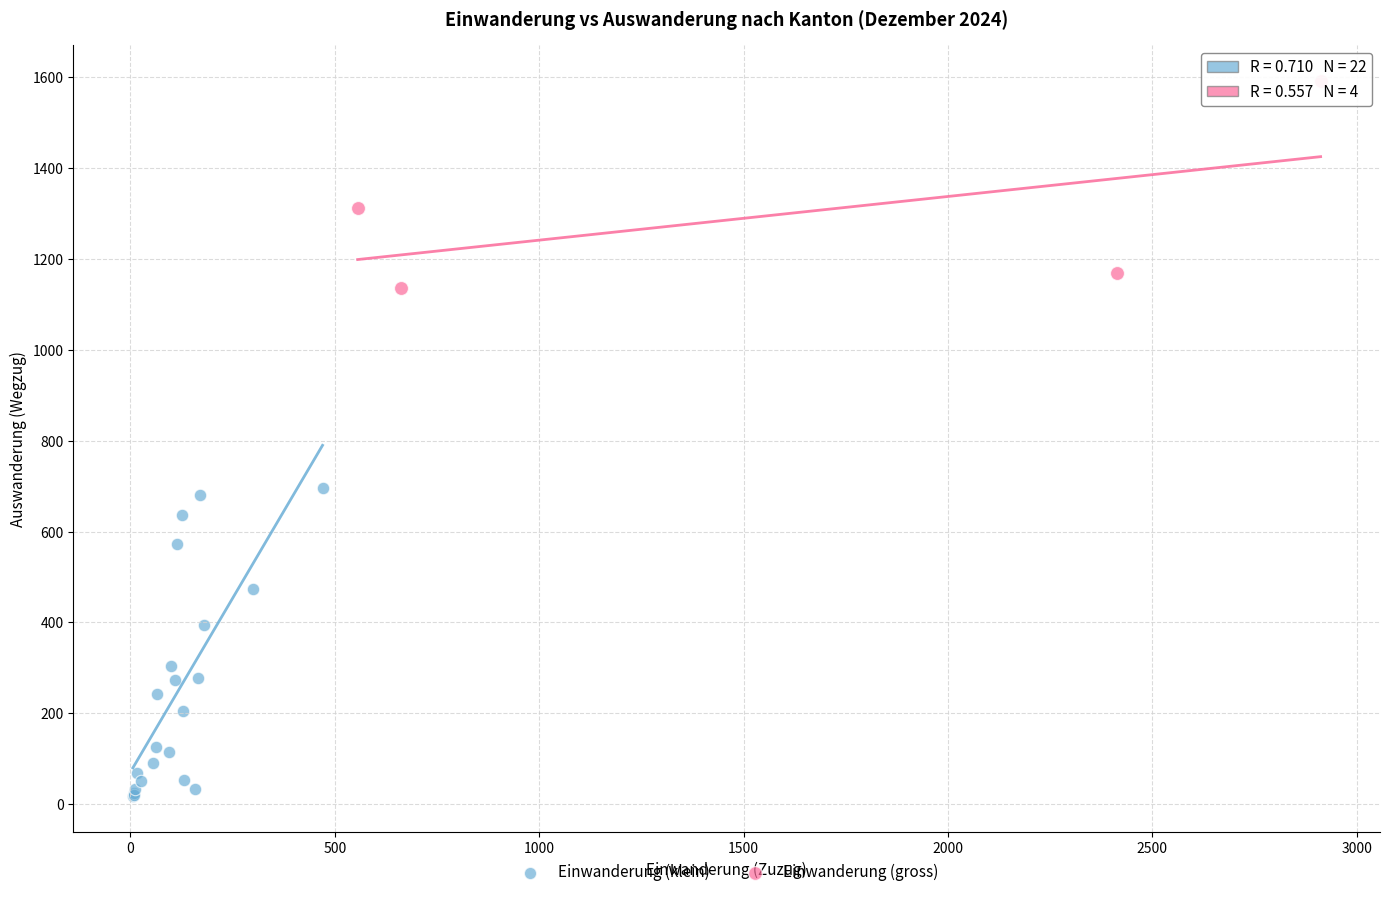

Which series contains the lowest Y value?

Einwanderung (klein)